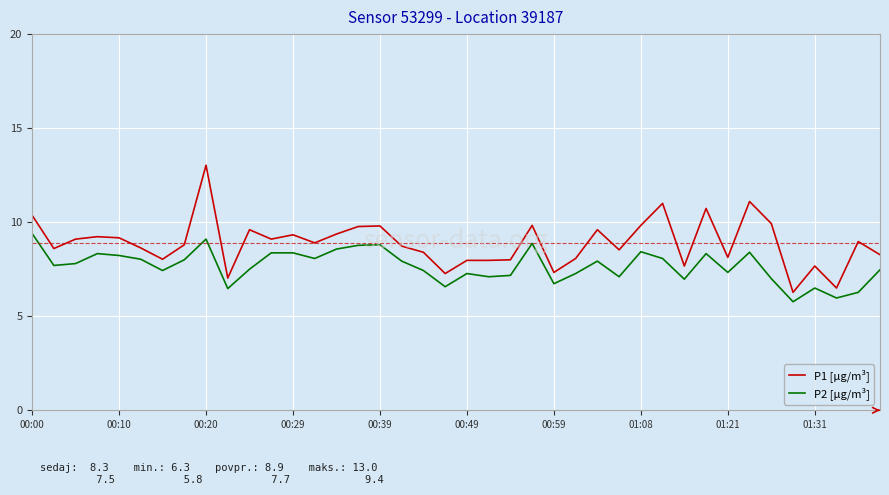

List the series in order of their peak value, lowest first.

P2 [µg/m³], P1 [µg/m³]